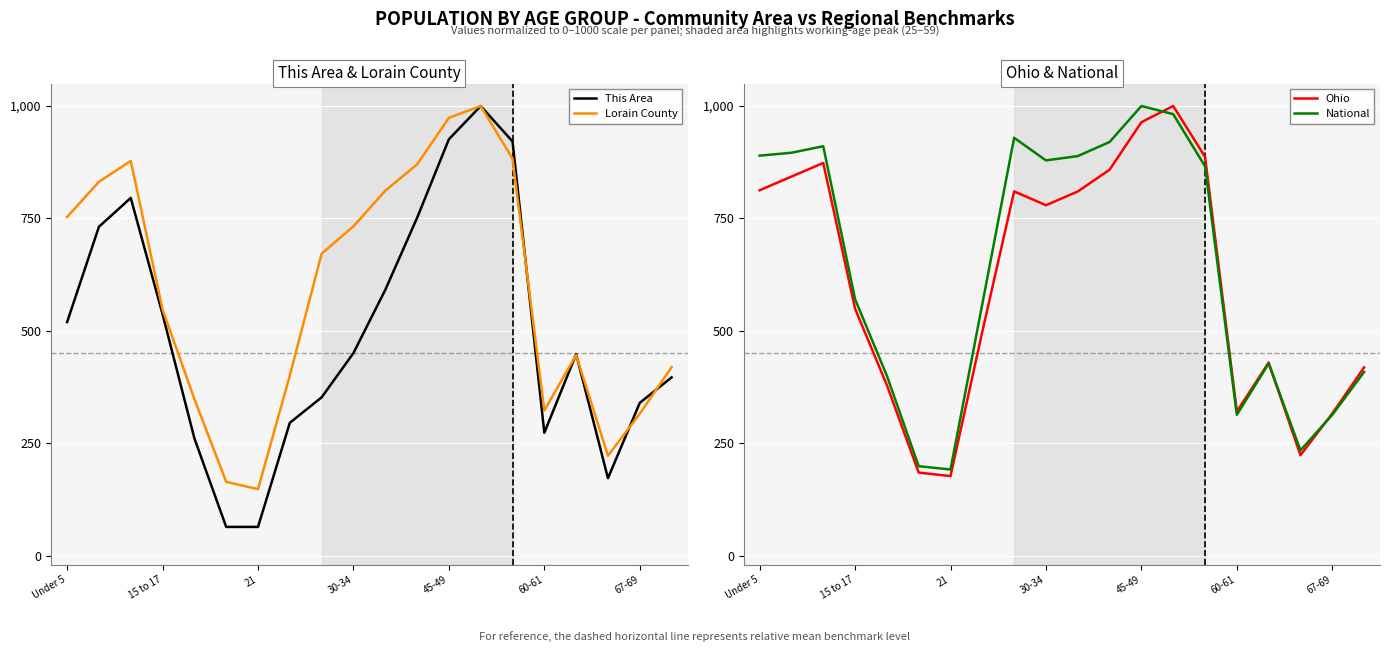

True or false: National has a value of 194.5 at 19.

False